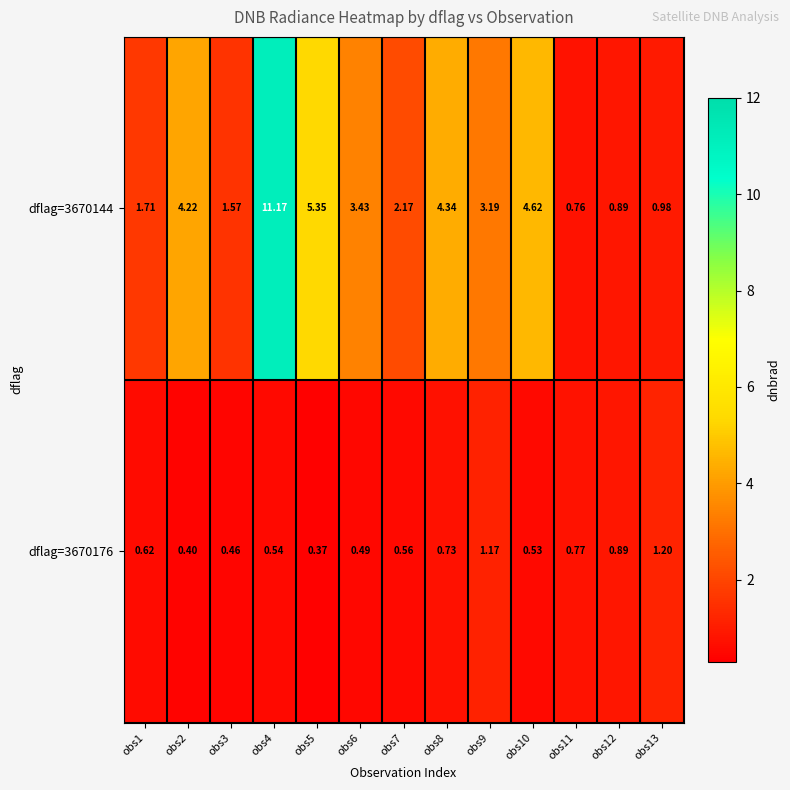

At obs13, list the series in order from smallest to largest.

dflag=3670144, dflag=3670176